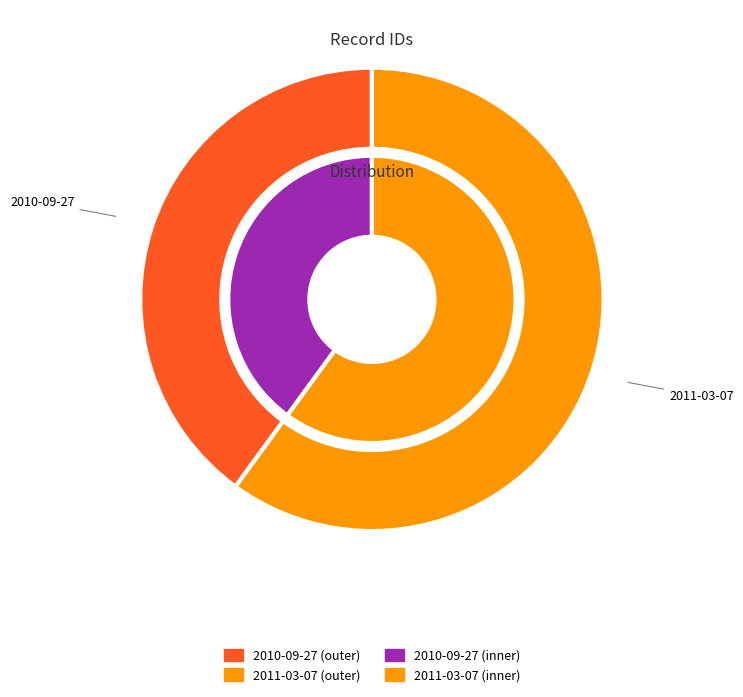

To the nearest percent, what is the average slice percentage?

50%